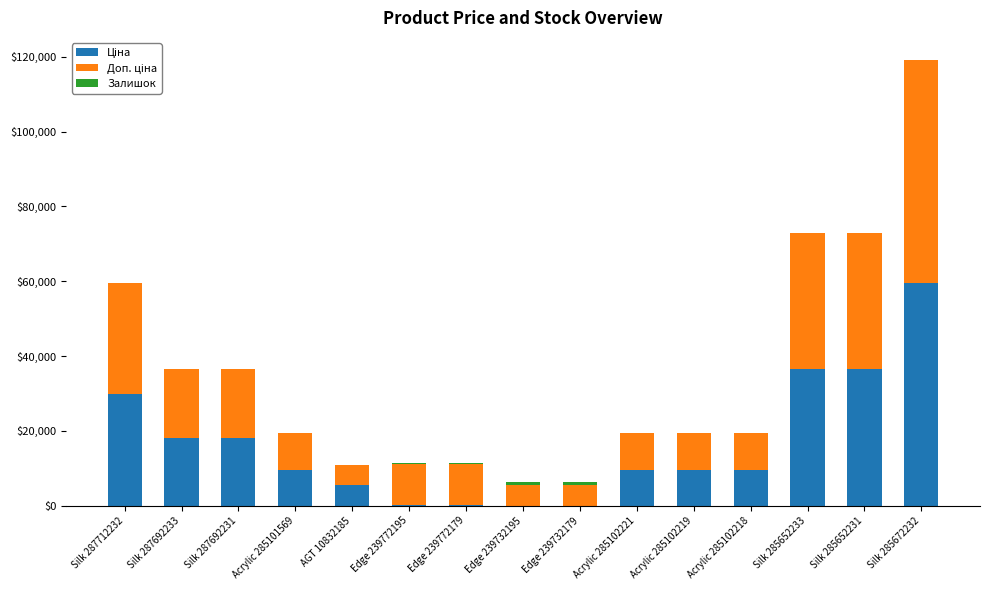

Are the bars horizontal?

No